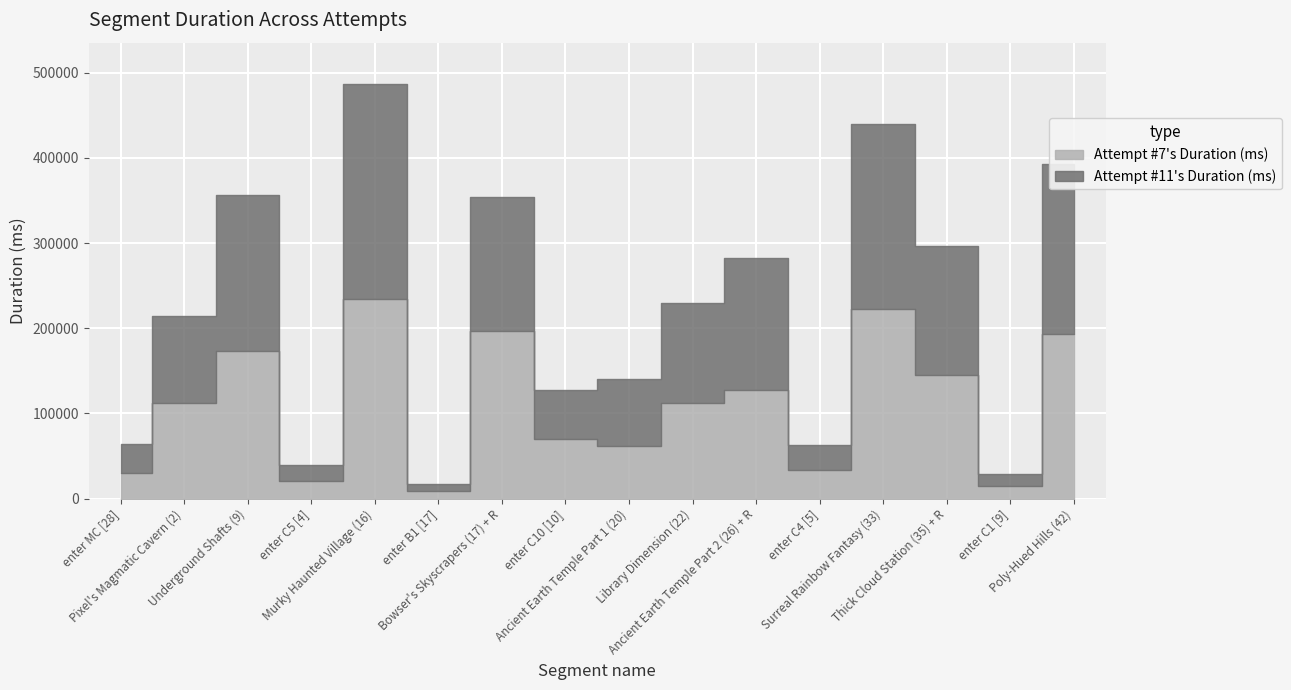

What is the total value across all series at Murky Haunted Village (16)?

486623